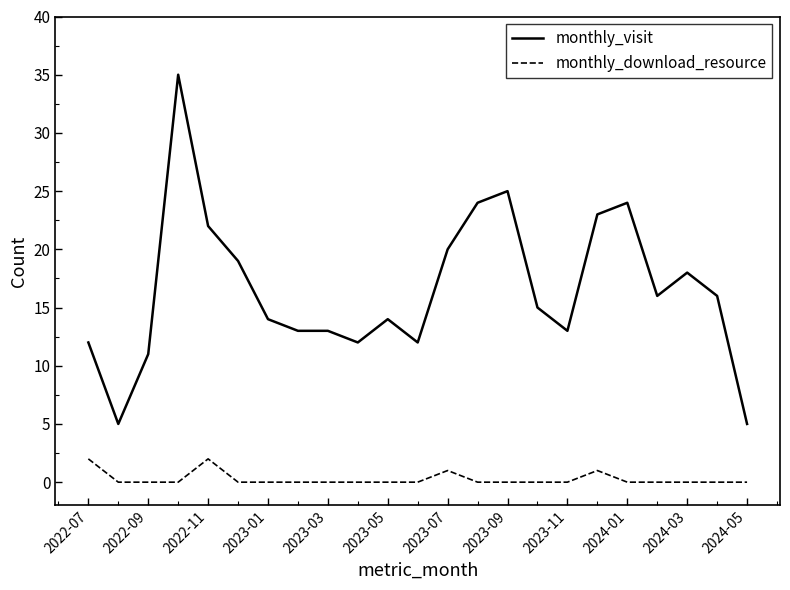

What is the difference between the maximum and minimum values in the monthly_visit series?

30